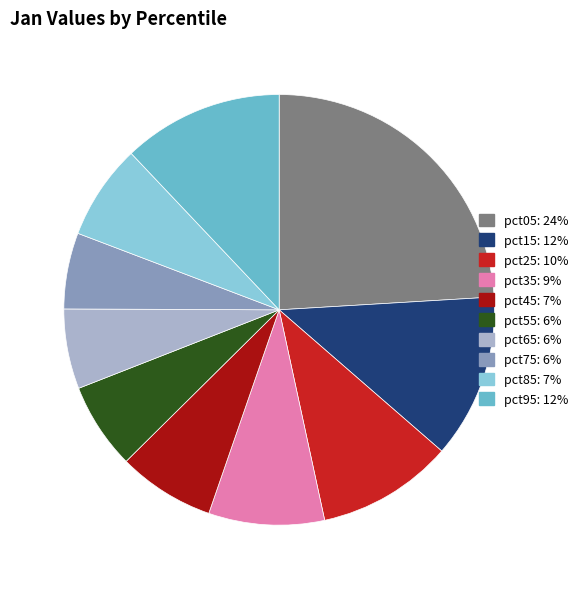

Which has a higher value, pct55 or pct15?

pct15